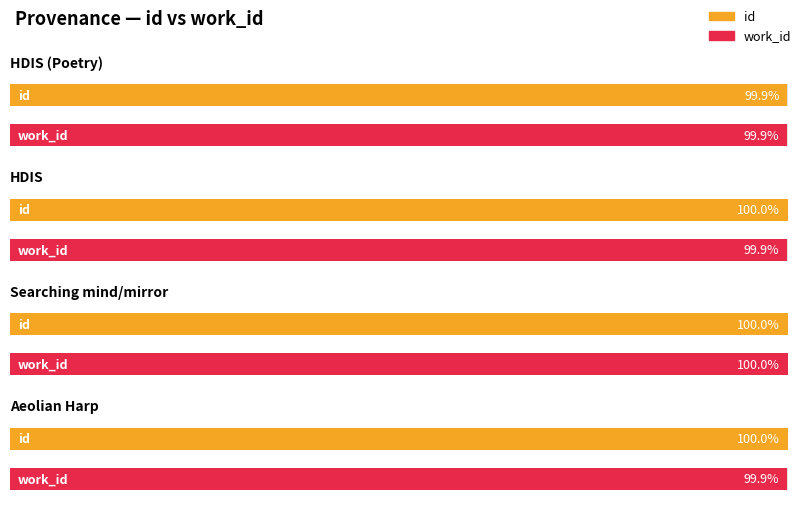

What is the label of the 2nd bar from the left?

HDIS